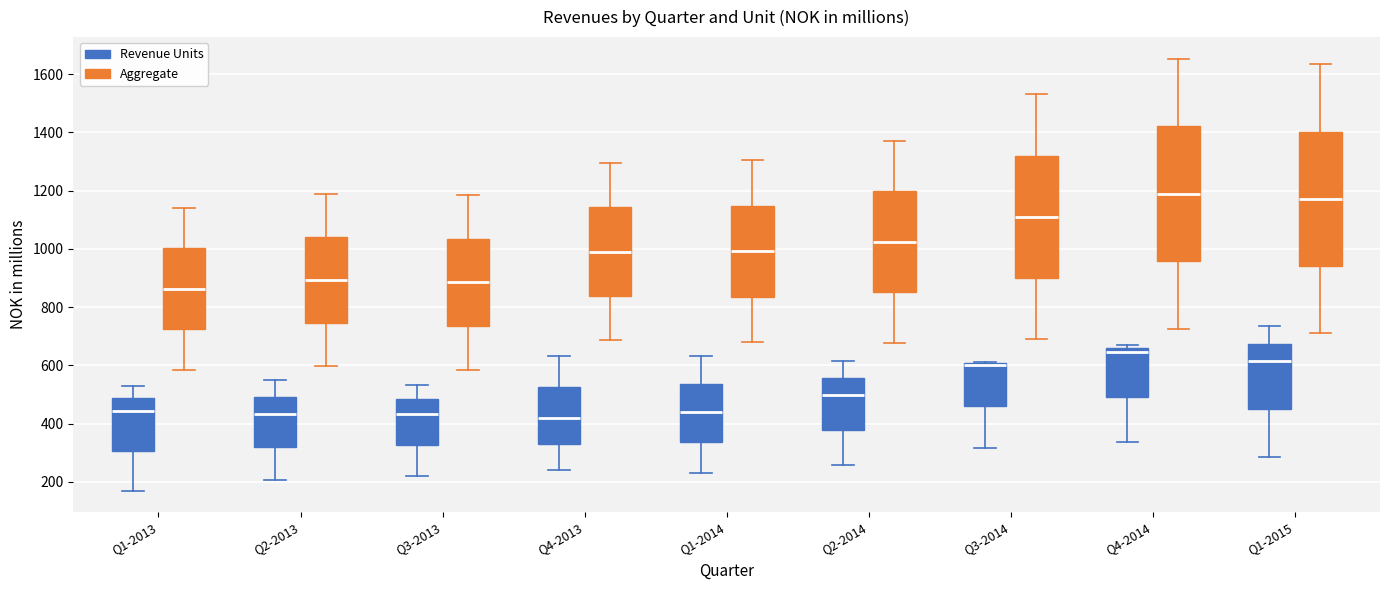

Reading left to right, read every box against the y-axis: the position of its median line, the range the box covers, and the ends of its whiskers. The values are not printed on the chart, so give them approximately, as read against the axis.

Q1-2013 (Revenue Units): median 440, box 300 to 480, whiskers 160 to 520
Q1-2013 (Aggregate): median 860, box 720 to 1000, whiskers 580 to 1140
Q2-2013 (Revenue Units): median 440, box 320 to 500, whiskers 200 to 560
Q2-2013 (Aggregate): median 900, box 740 to 1040, whiskers 600 to 1180
Q3-2013 (Revenue Units): median 440, box 320 to 480, whiskers 220 to 540
Q3-2013 (Aggregate): median 880, box 740 to 1040, whiskers 580 to 1180
Q4-2013 (Revenue Units): median 420, box 340 to 520, whiskers 240 to 640
Q4-2013 (Aggregate): median 1000, box 840 to 1140, whiskers 680 to 1300
Q1-2014 (Revenue Units): median 440, box 340 to 540, whiskers 240 to 640
Q1-2014 (Aggregate): median 1000, box 840 to 1140, whiskers 680 to 1300
Q2-2014 (Revenue Units): median 500, box 380 to 560, whiskers 260 to 620
Q2-2014 (Aggregate): median 1020, box 860 to 1200, whiskers 680 to 1380
Q3-2014 (Revenue Units): median 600 (drawn on the box's upper edge), box 460 to 600, whiskers 320 to 620
Q3-2014 (Aggregate): median 1100, box 900 to 1320, whiskers 680 to 1540
Q4-2014 (Revenue Units): median 640, box 500 to 660, whiskers 340 to 660 (just above the box's upper edge)
Q4-2014 (Aggregate): median 1180, box 960 to 1420, whiskers 720 to 1660
Q1-2015 (Revenue Units): median 620, box 440 to 680, whiskers 280 to 740
Q1-2015 (Aggregate): median 1180, box 940 to 1400, whiskers 700 to 1640